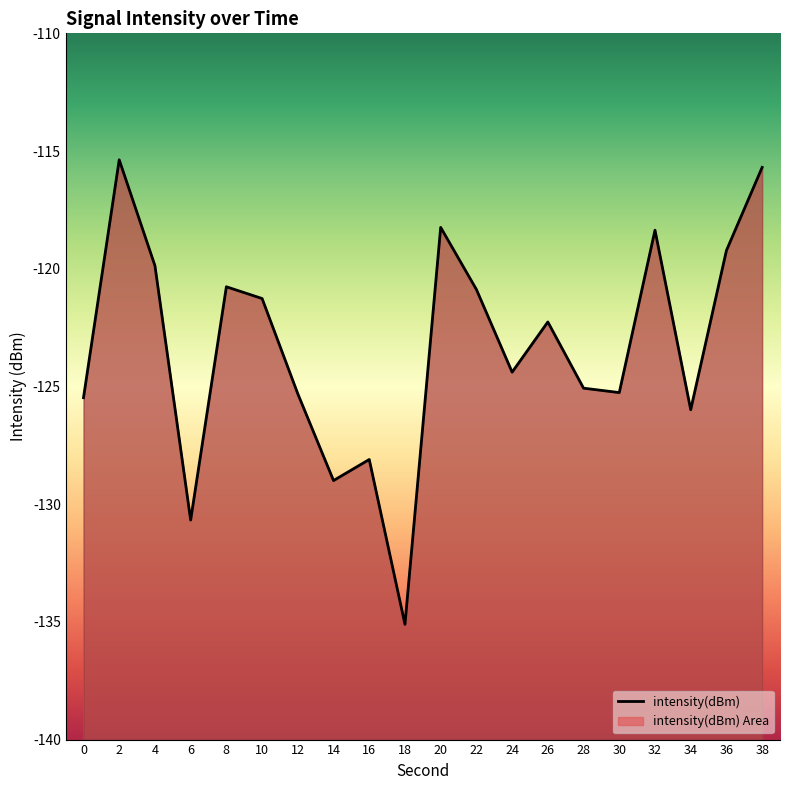

Rank the categories by value from lowest to highest.

18, 6, 14, 16, 34, 0, 12, 30, 28, 24, 26, 10, 22, 8, 4, 36, 32, 20, 38, 2